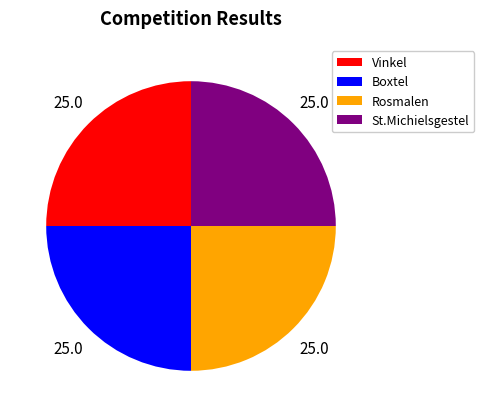

How many segments does this pie chart have?

4